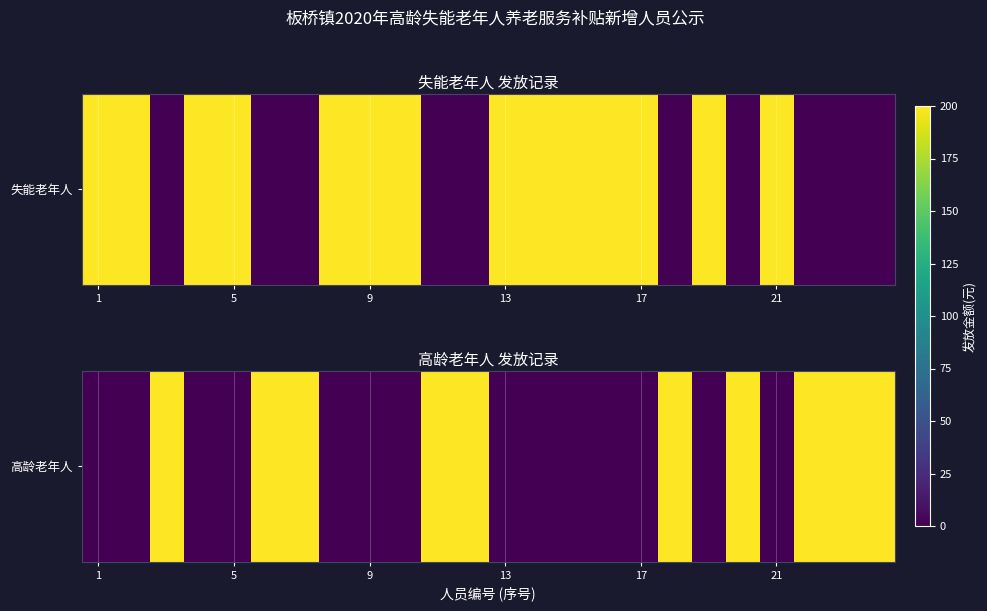

Which category has the lowest value across all series?

1